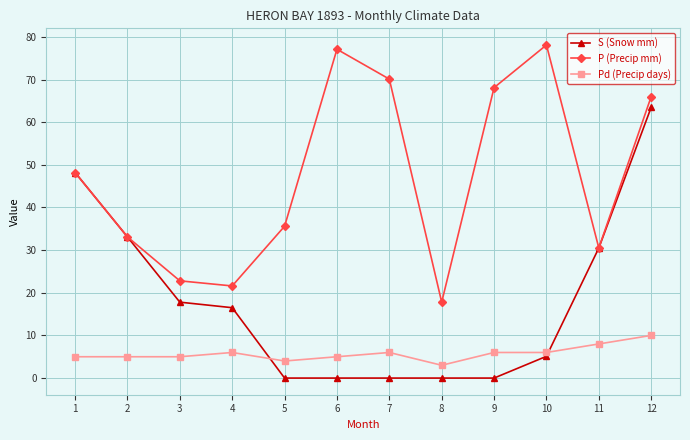

The value of S (Snow mm) at 11 is 30.5. True or false?

True